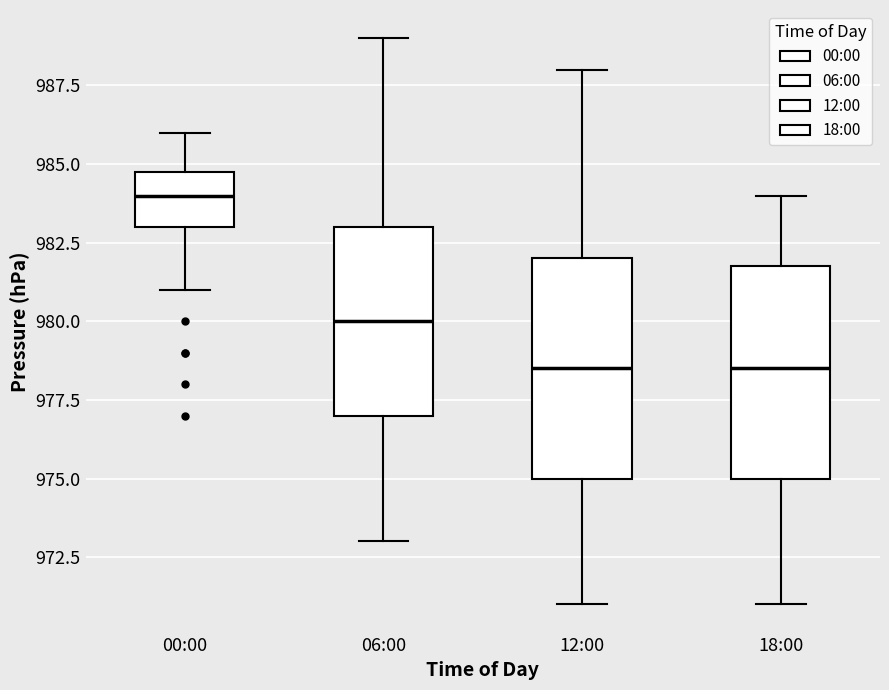

Reading left to right, read every box against the y-axis: the position of its median line, the range the box covers, and the ends of its whiskers. The values are not printed on the chart, so give them approximately, as read against the axis.

00:00: median 984.0, box 983.0 to 985.0, whiskers 981.0 to 986.0
06:00: median 980.0, box 977.0 to 983.0, whiskers 973.0 to 989.0
12:00: median 978.5, box 975.0 to 982.0, whiskers 971.0 to 988.0
18:00: median 978.5, box 975.0 to 982.0, whiskers 971.0 to 984.0